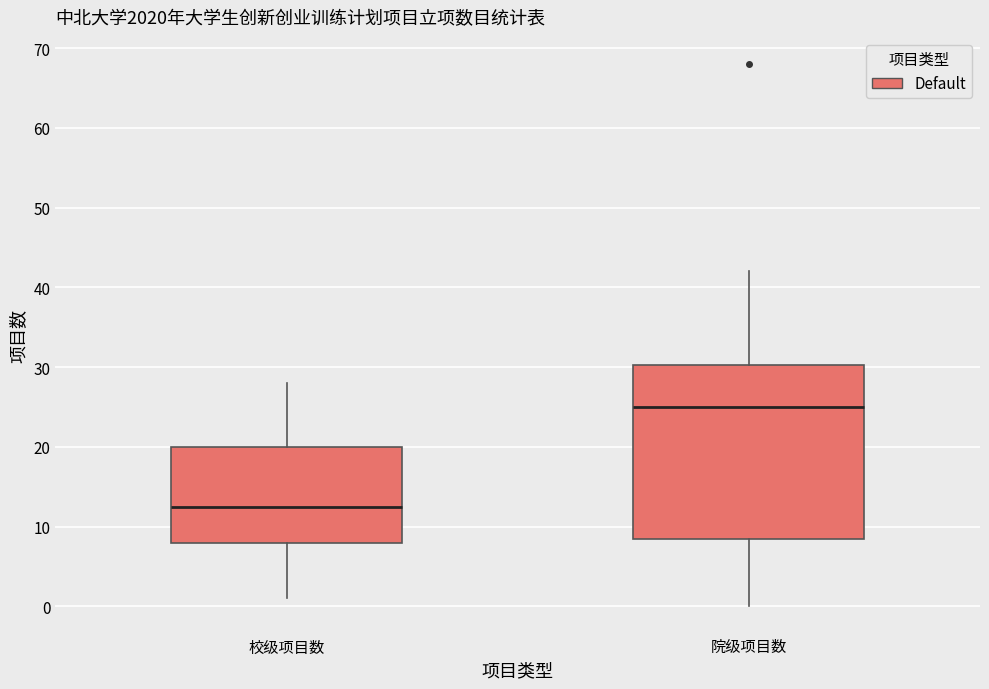

Which box's median line is the lowest?

校级项目数